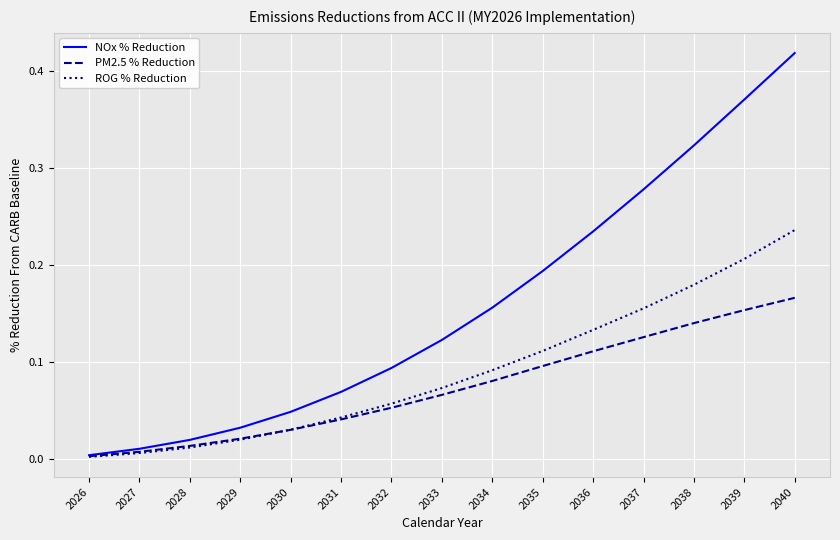

At which label is NOx % Reduction closest to 0?

2026